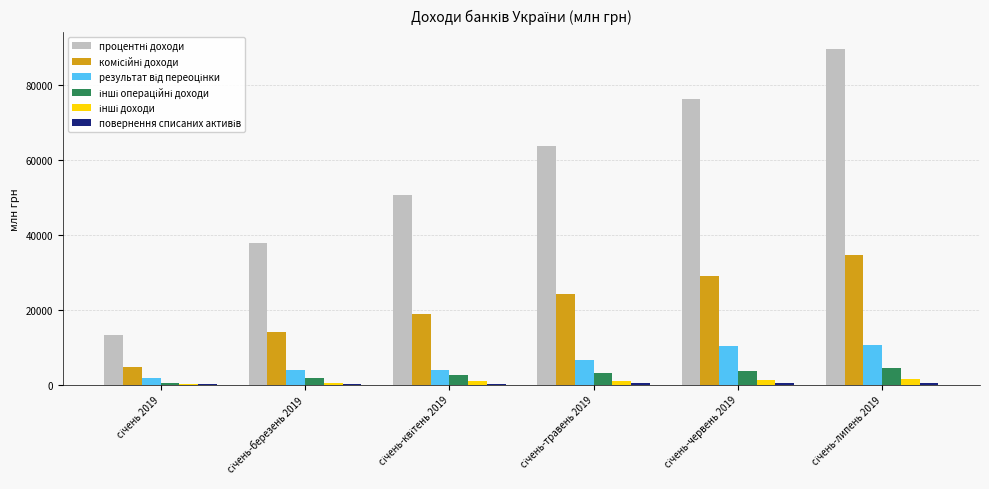

How many distinct data groups are displayed?

6